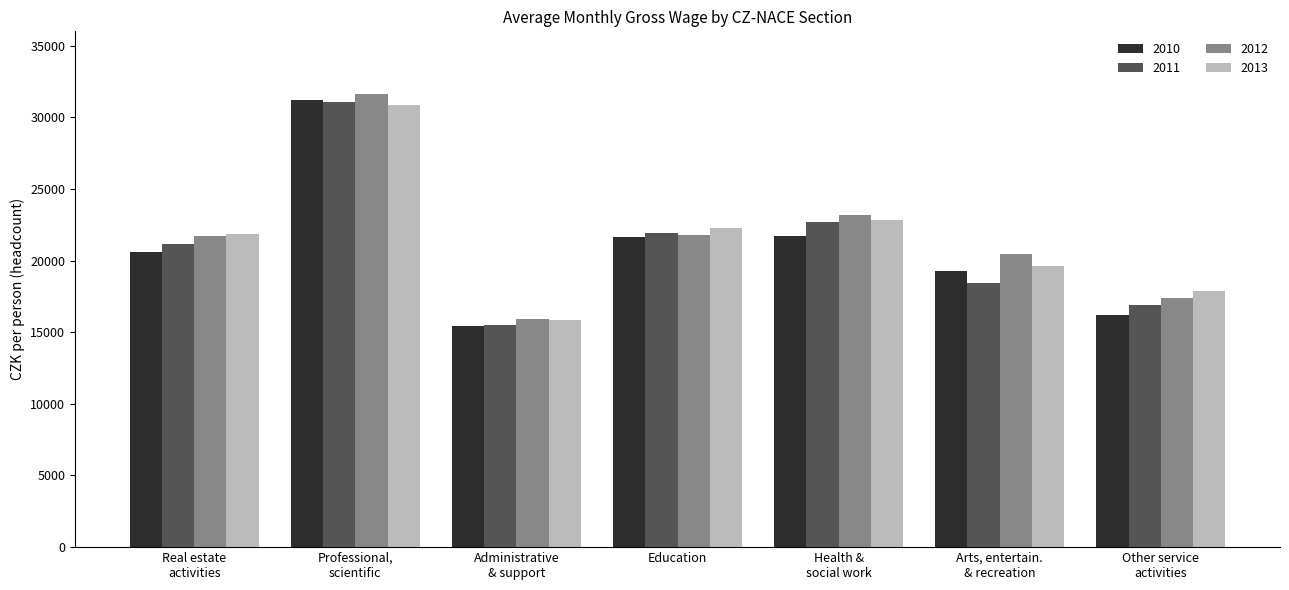

The value of 2012 at Education is 29671.9. True or false?

False